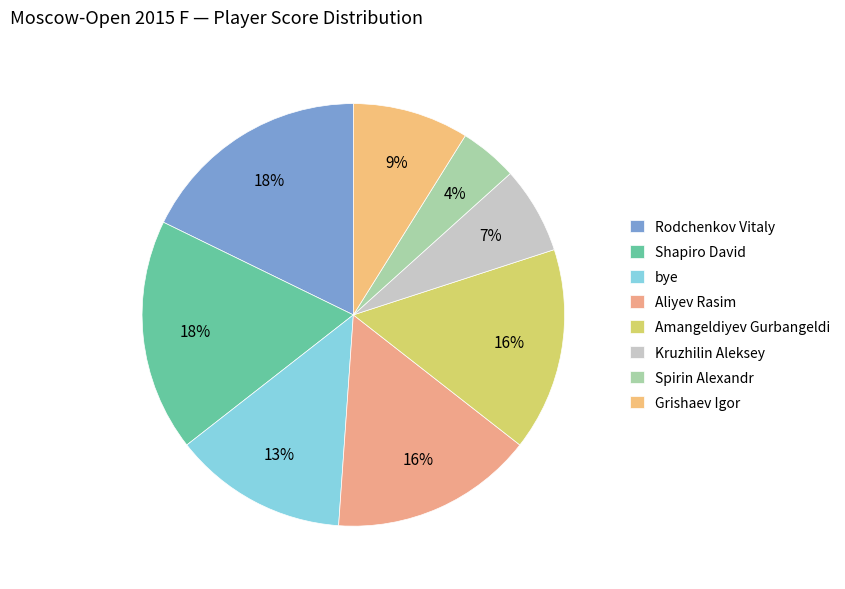

Which category has the smallest portion of the pie?

Spirin Alexandr